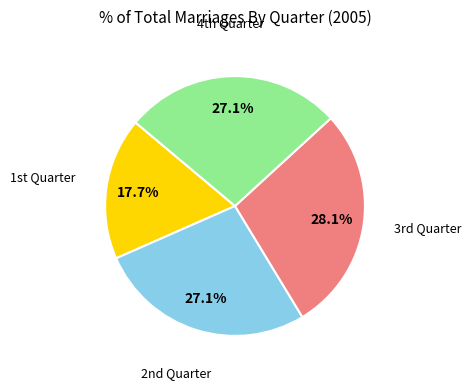

Does any single category account for the majority?

No